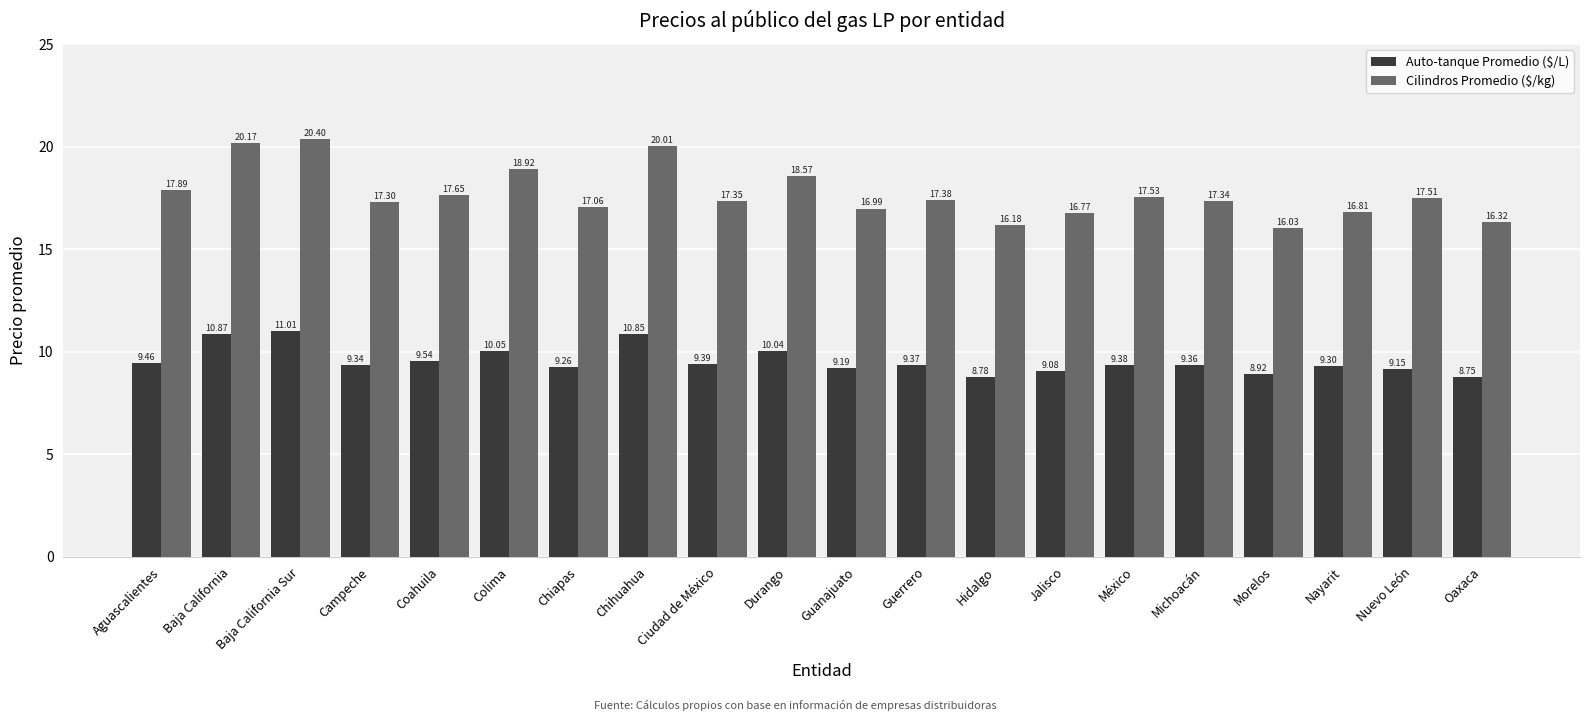

What is the value of the Cilindros Promedio ($/kg) bar at the 20th from the left?

16.3